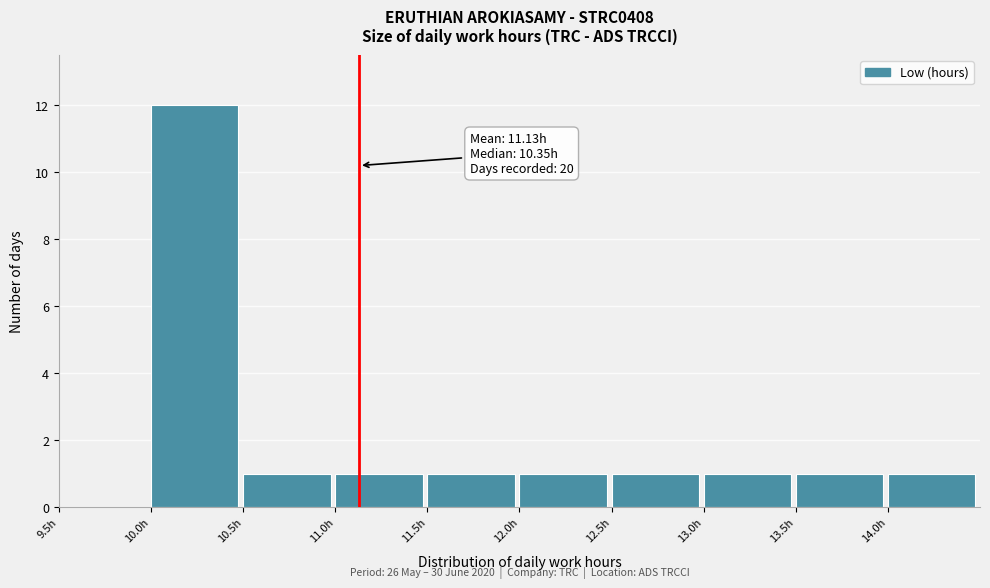

Over which range of the x-axis is the bar tallest?

10.0 to 10.5